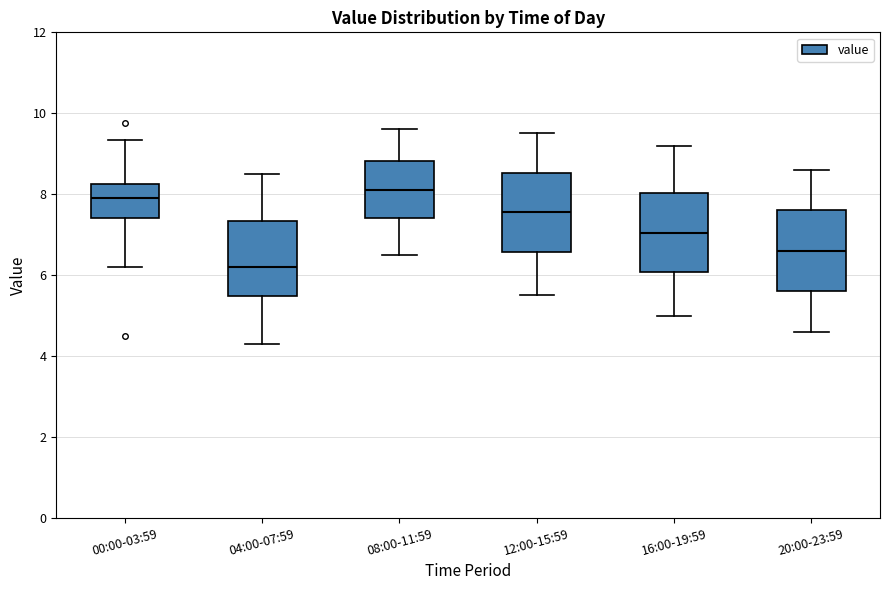

Where is the lower edge of the box for 00:00-03:59 on the y-axis? The values are not printed on the chart, so give them approximately, as read against the axis.

7.4